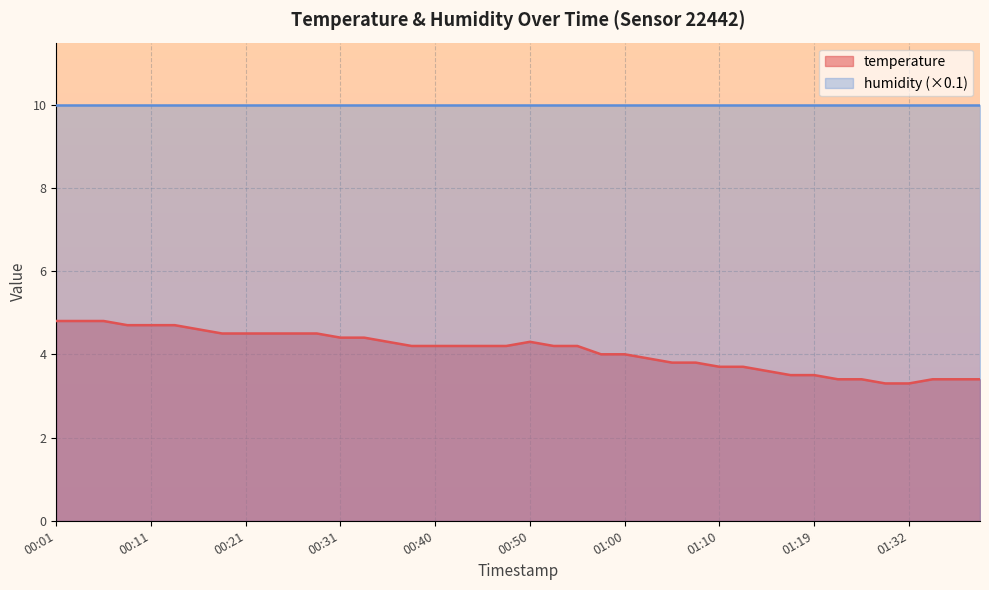

The value at 01:27 is 4.8. True or false?

False